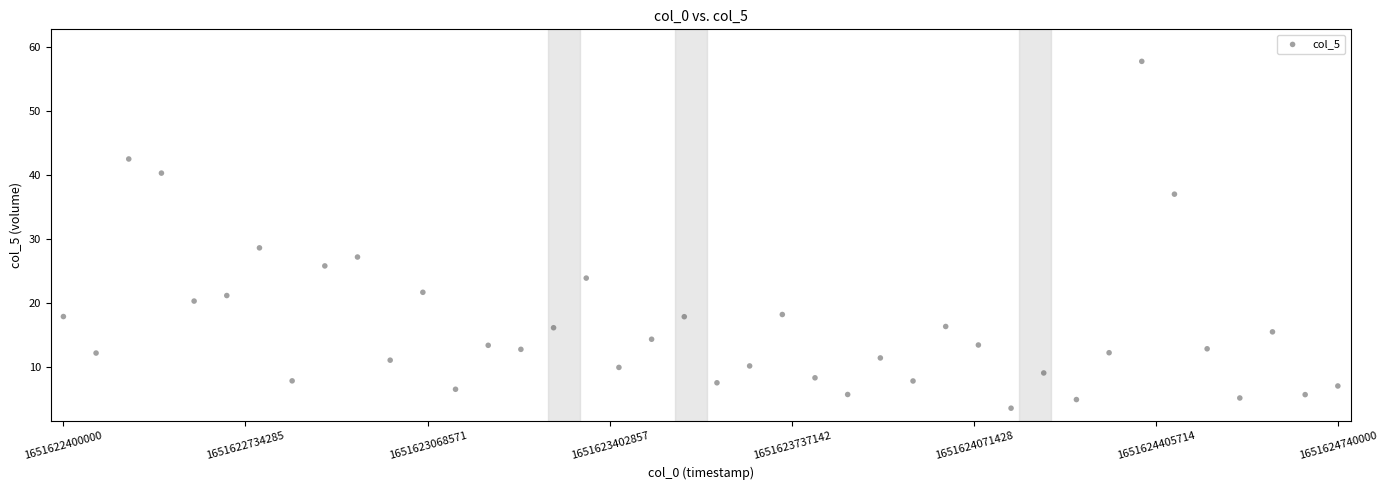

What Y value in the scatter plot is closest to 30?

28.6